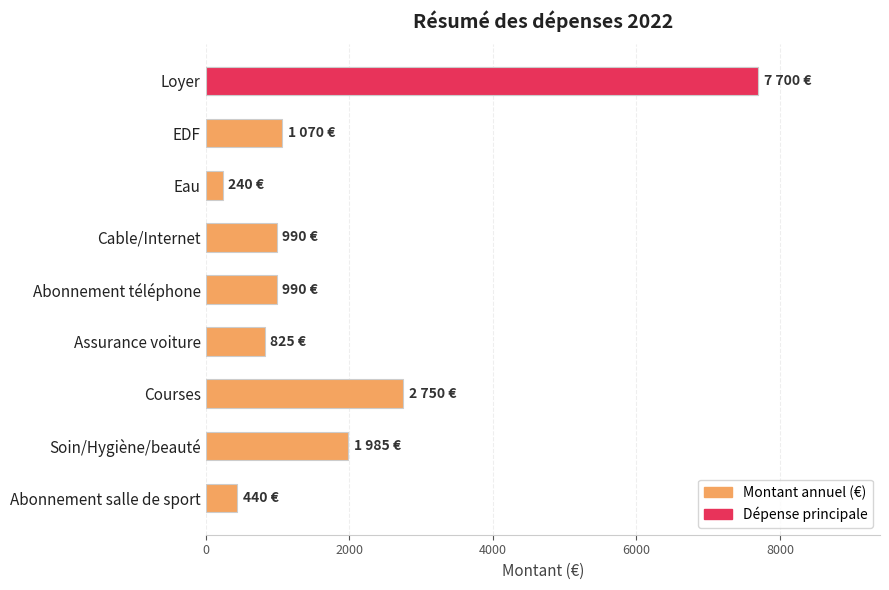

How many bars are there in total?

9